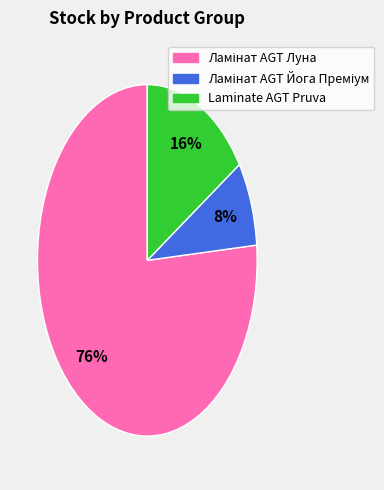

To the nearest percent, what is the average slice percentage?

33%